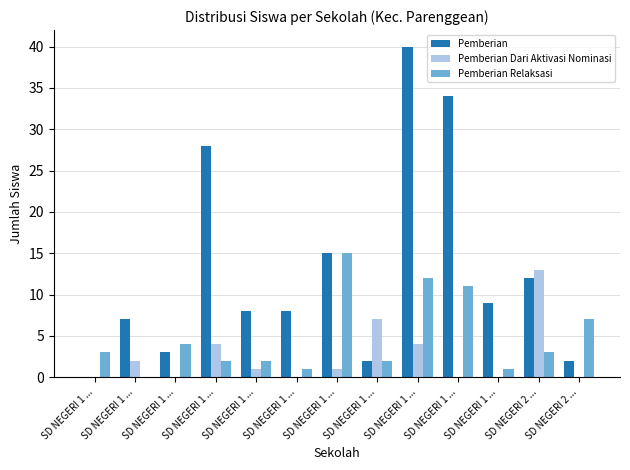

What is the sum of the Pemberian Relaksasi values at SD NEGERI 1 ... and SD NEGERI 1 ...?

5